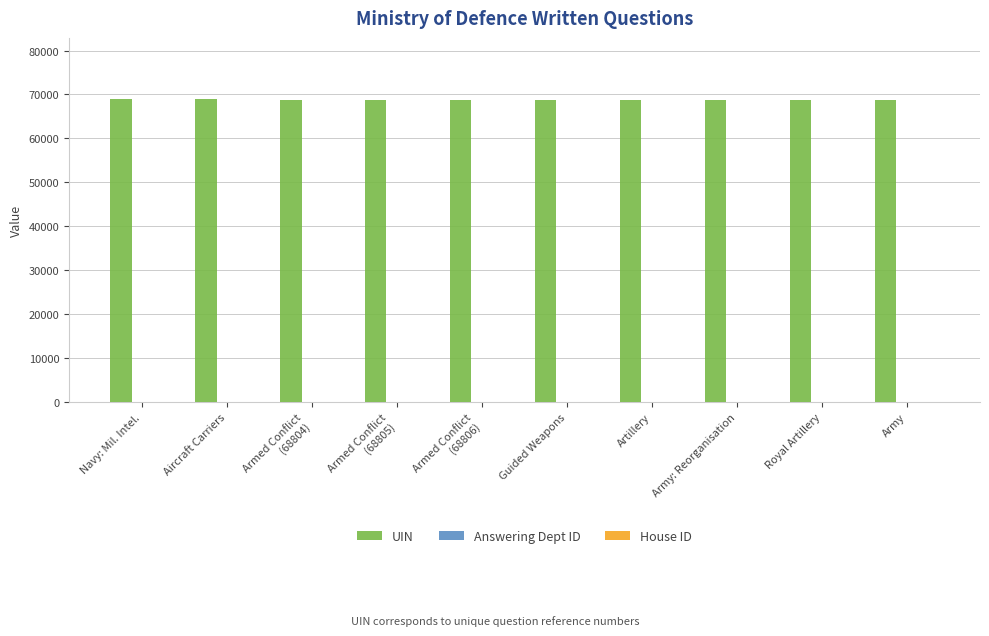

What is the total value across all series at Aircraft Carriers?

69072